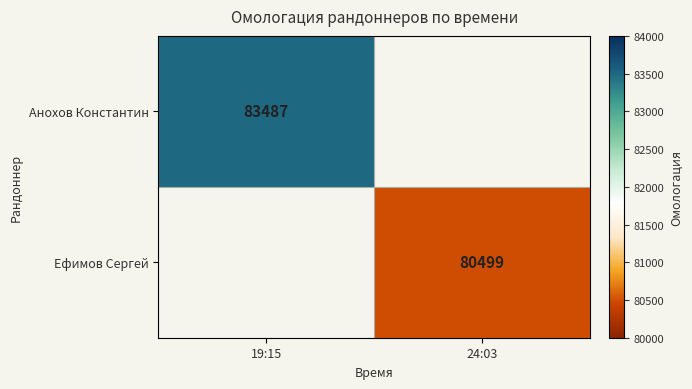

The Ефимов Сергей series shows 109759 at 24:03. True or false?

False